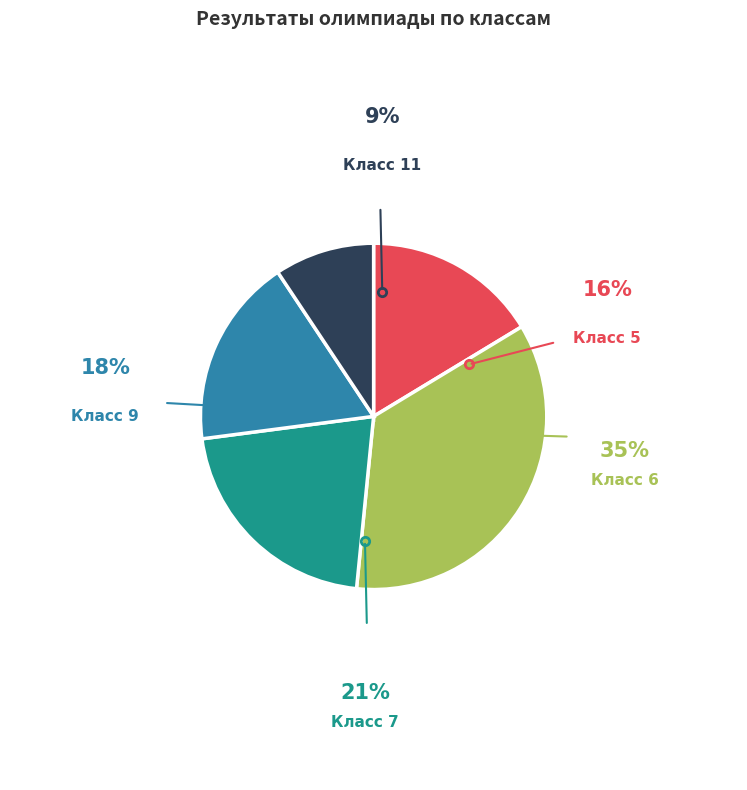

Is there a majority slice in this chart?

No